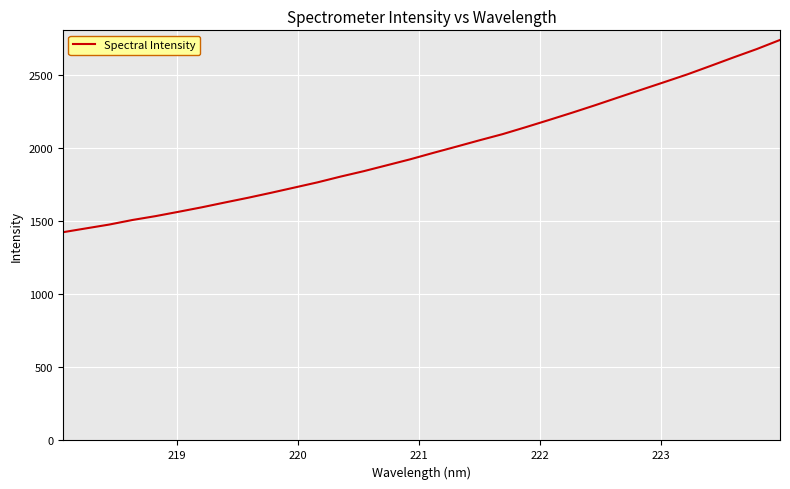

What is the difference between the maximum and minimum values?

1317.1